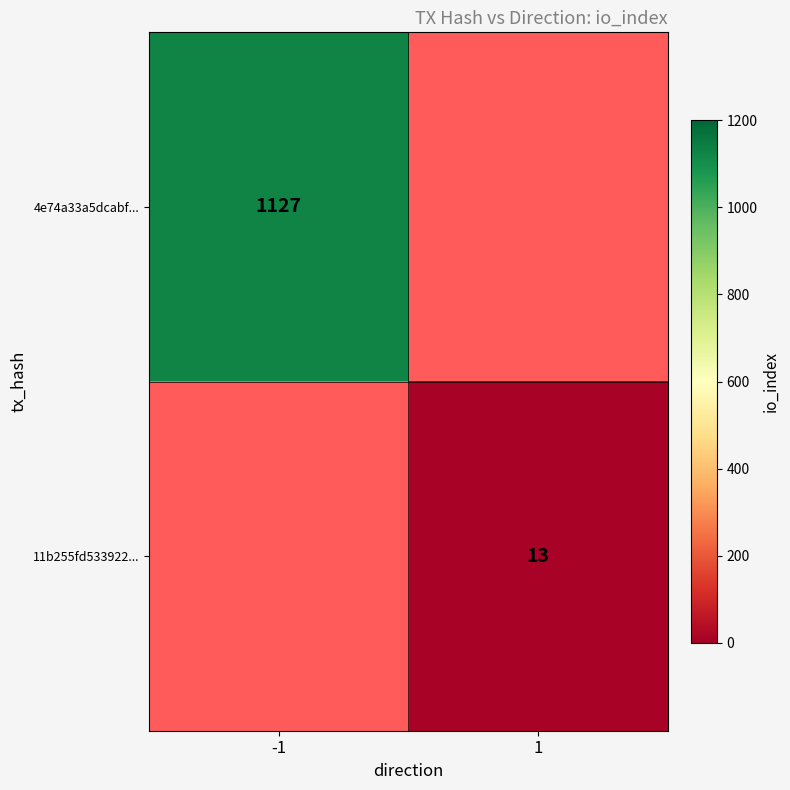

Is it true that 11b255fd533922... equals 13 at 1?

True